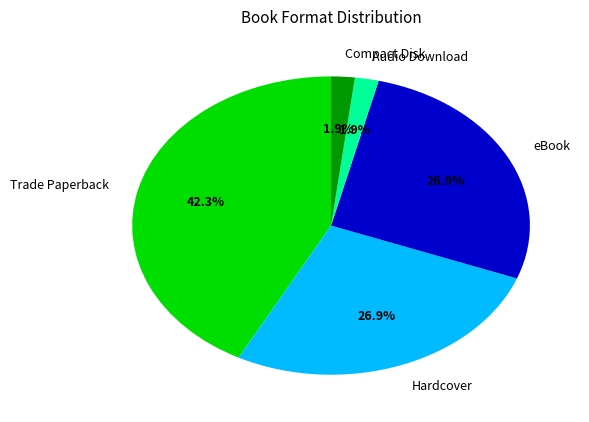

What is the total percentage of Compact Disk and Hardcover?

28.8%